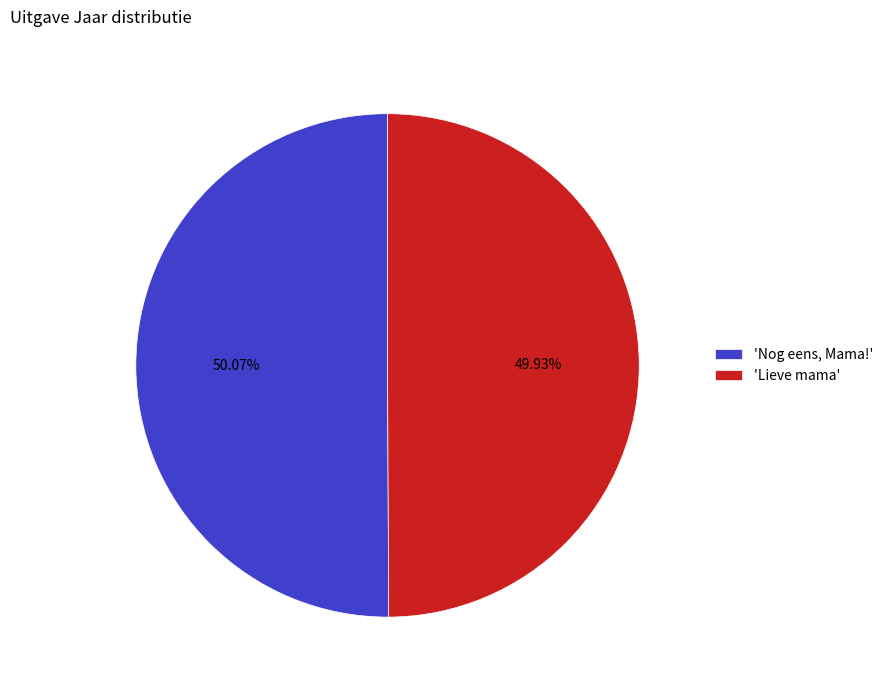

Rank the categories by value from lowest to highest.

'Lieve mama', 'Nog eens, Mama!'